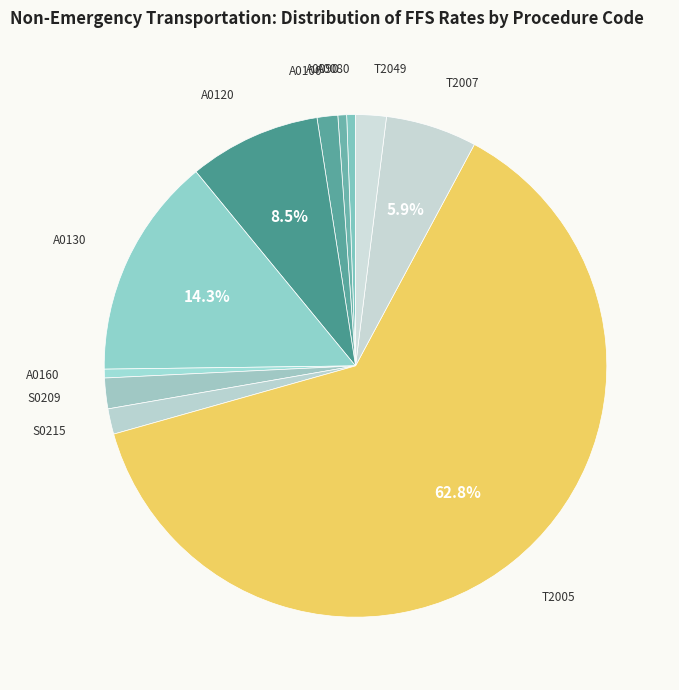

How many slices are in this pie chart?

11